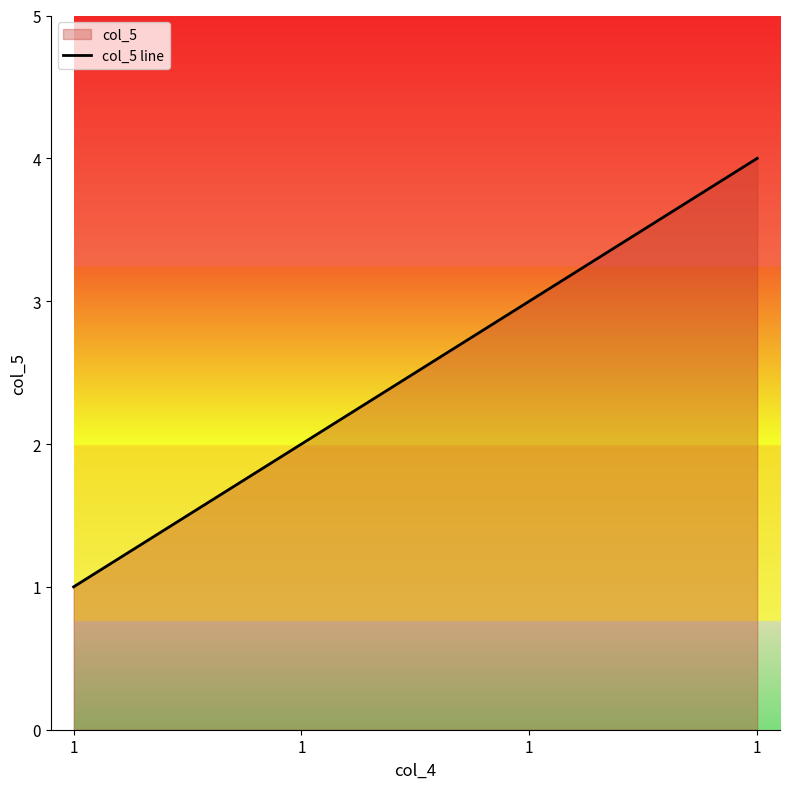

What is the difference between the second highest and second lowest values?

1